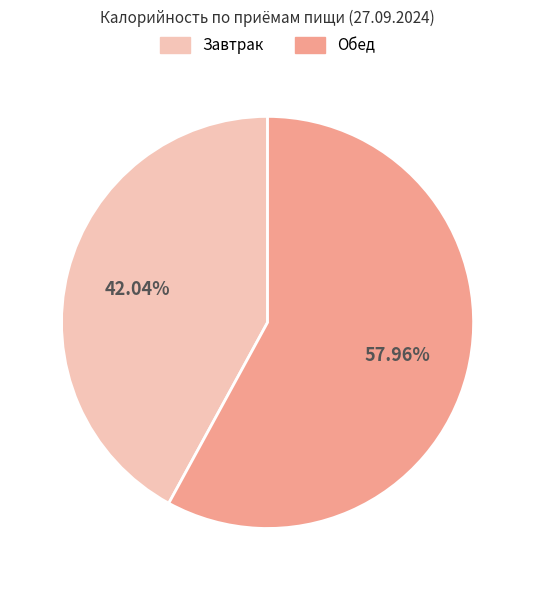

What percentage is the Завтрак slice, to the nearest percent?

42%